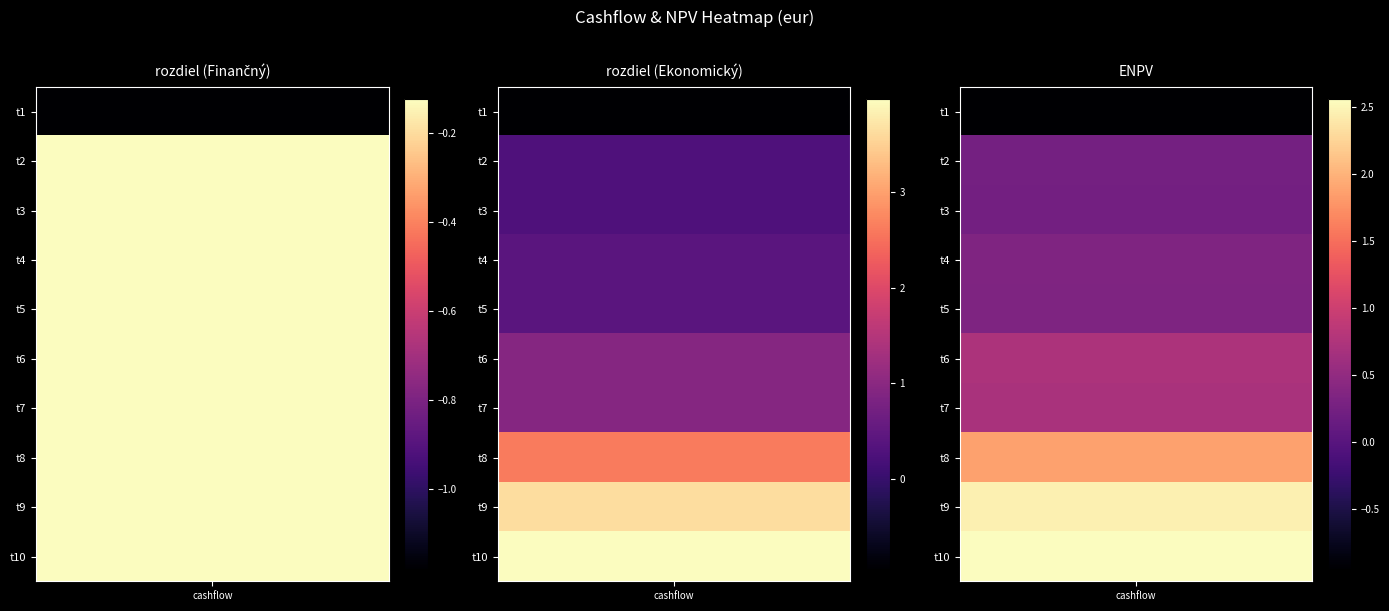

Is it true that t10 equals 13141782.8 at 2?

False